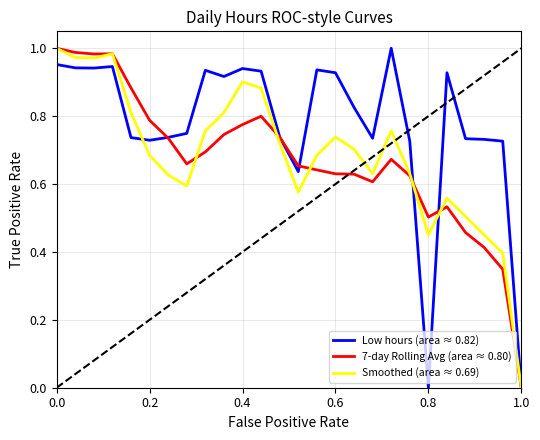

Which series has the largest total across all categories?

Low hours (area ≈ 0.82)